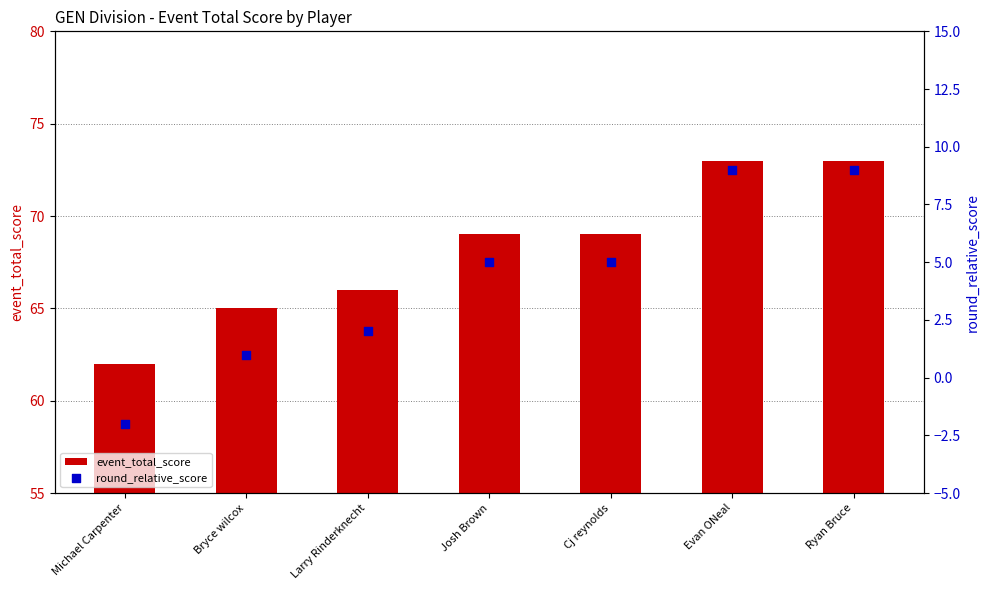

Which series contains the lowest Y value?

round_relative_score